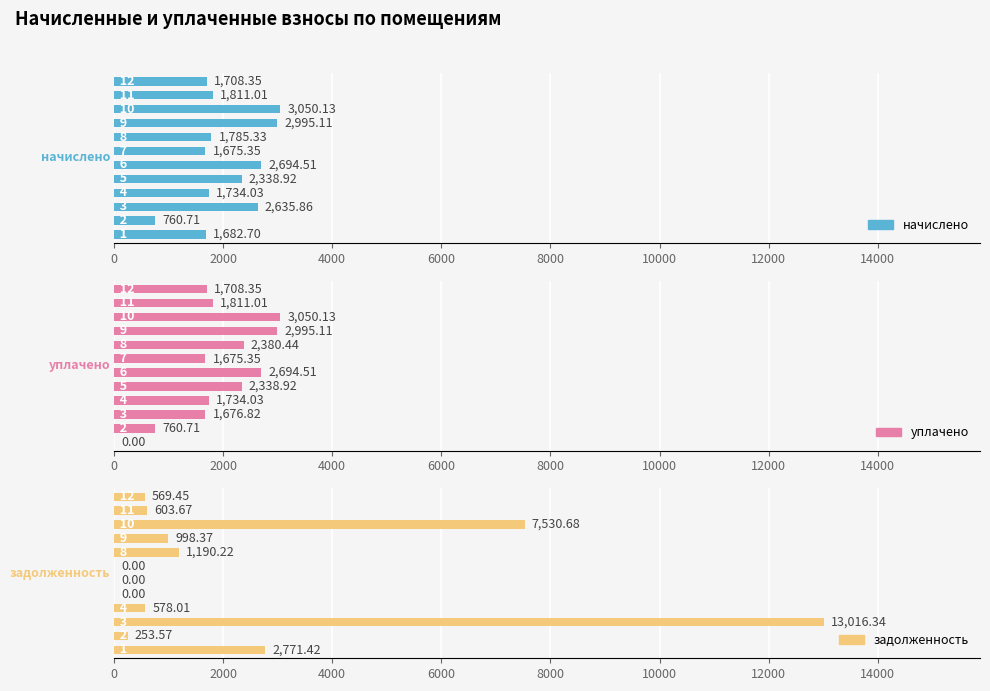

What is the highest value of the начислено series?

3050.1